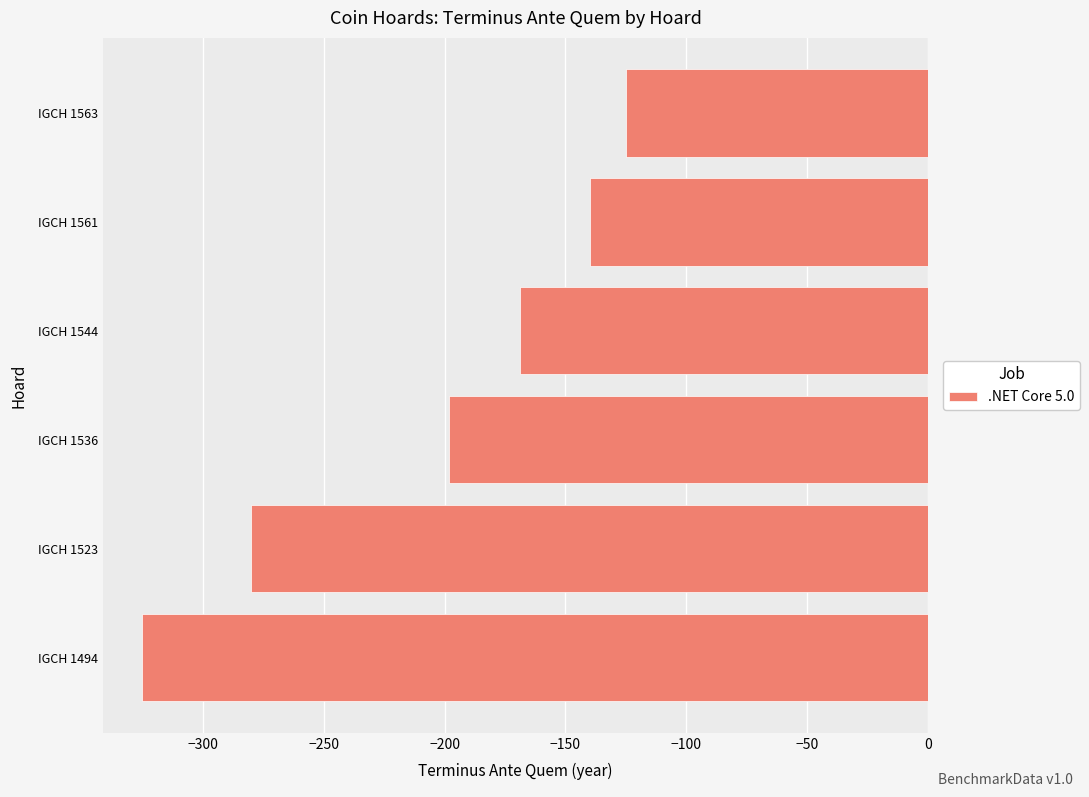

Reading bottom to top, transcribe all the data shown in this chart.

IGCH 1494=-325	IGCH 1523=-280	IGCH 1536=-198	IGCH 1544=-169	IGCH 1561=-140	IGCH 1563=-125